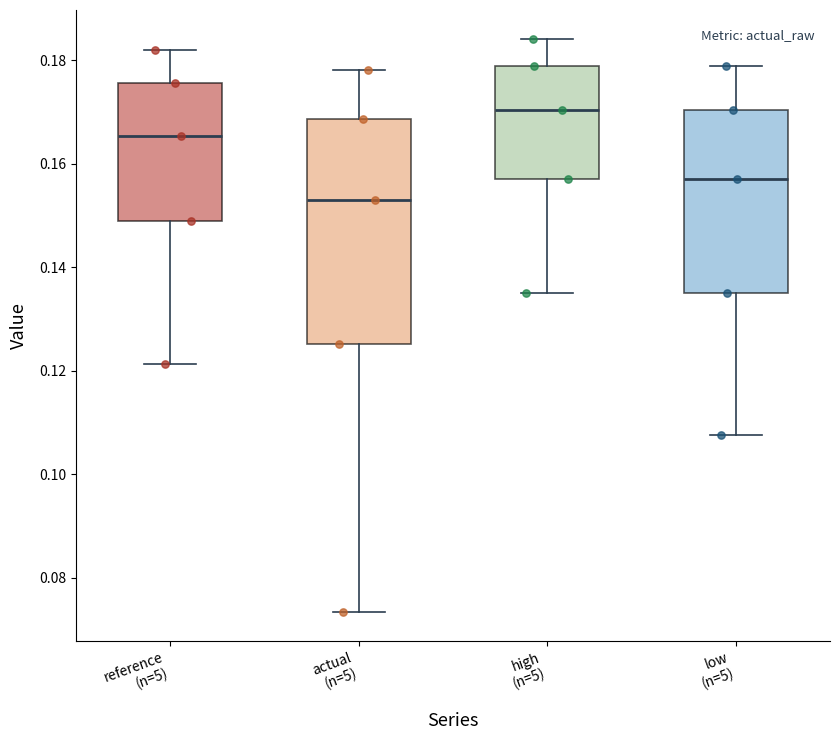

Which box is the tallest, from its lower edge to its upper edge?

actual (n=5)